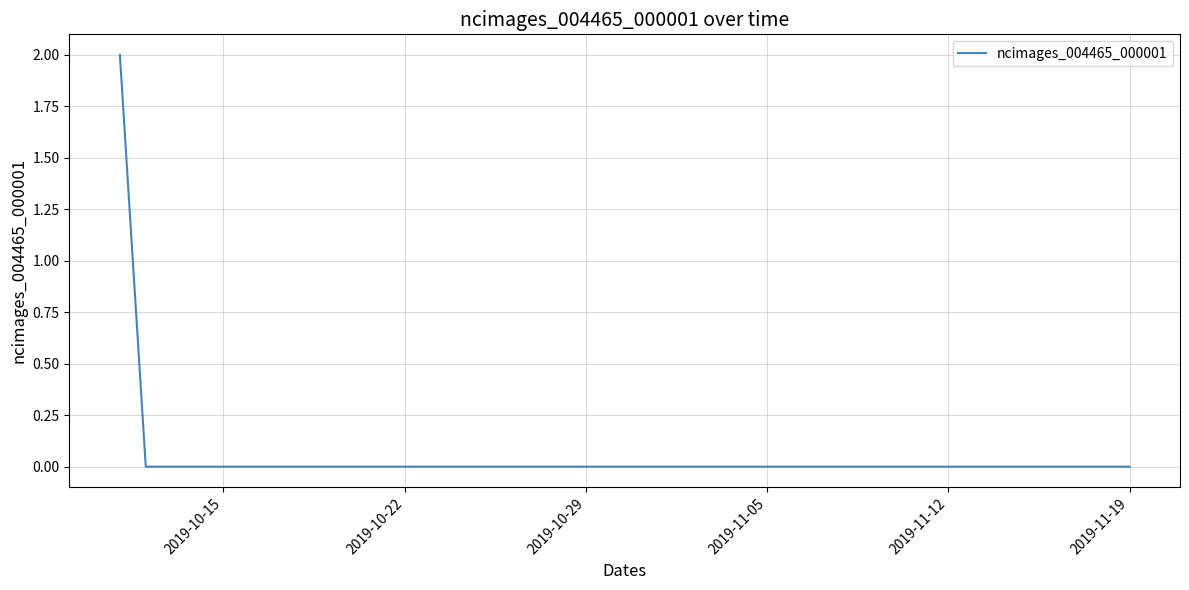

Does the chart have visible grid lines?

Yes